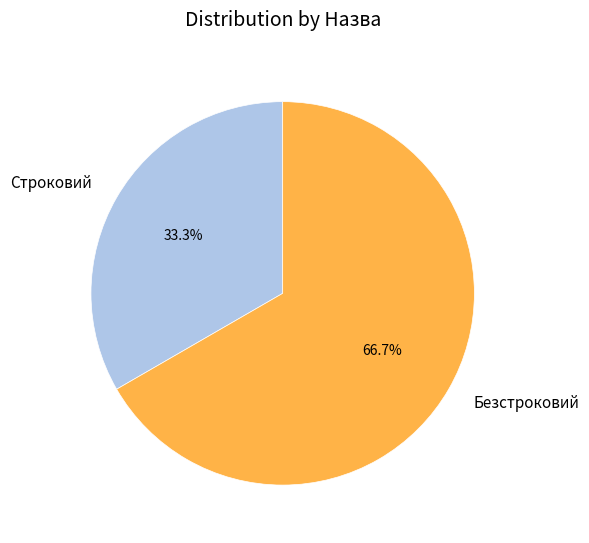

What percentage is the Строковий slice, to the nearest percent?

33%